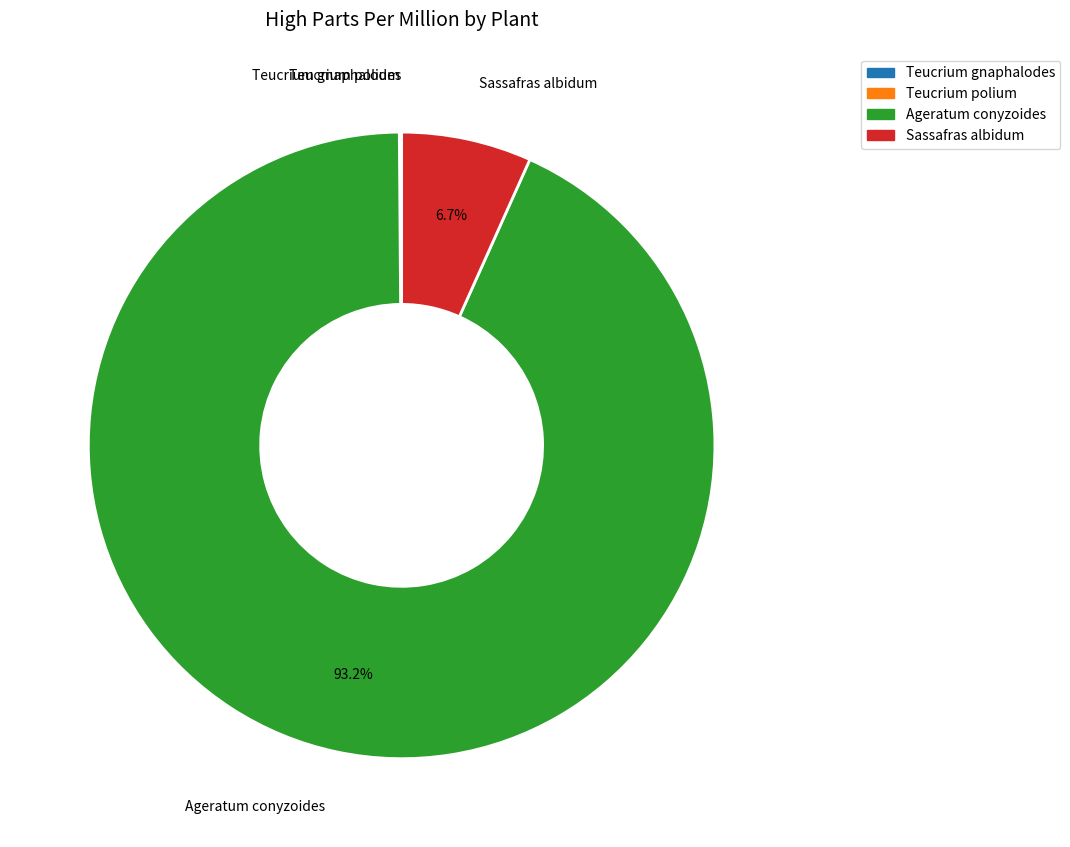

What is the total percentage of Sassafras albidum and Ageratum conyzoides?

99.9%